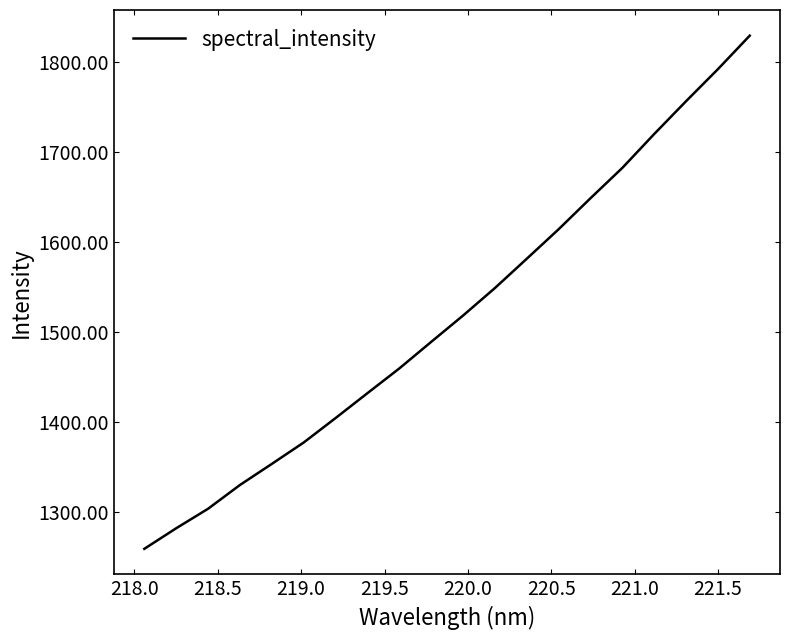

What is the greatest value displayed?

1828.9